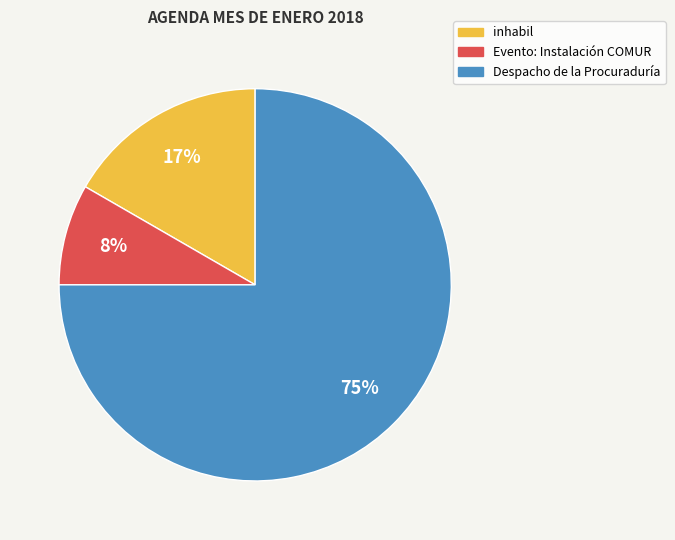

Is it true that Despacho de la Procuraduría is 75% of the pie?

True